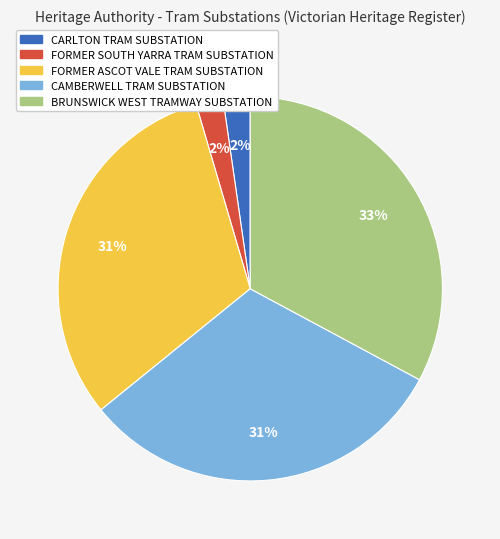

The FORMER ASCOT VALE TRAM SUBSTATION slice represents 39% of the pie. True or false?

False